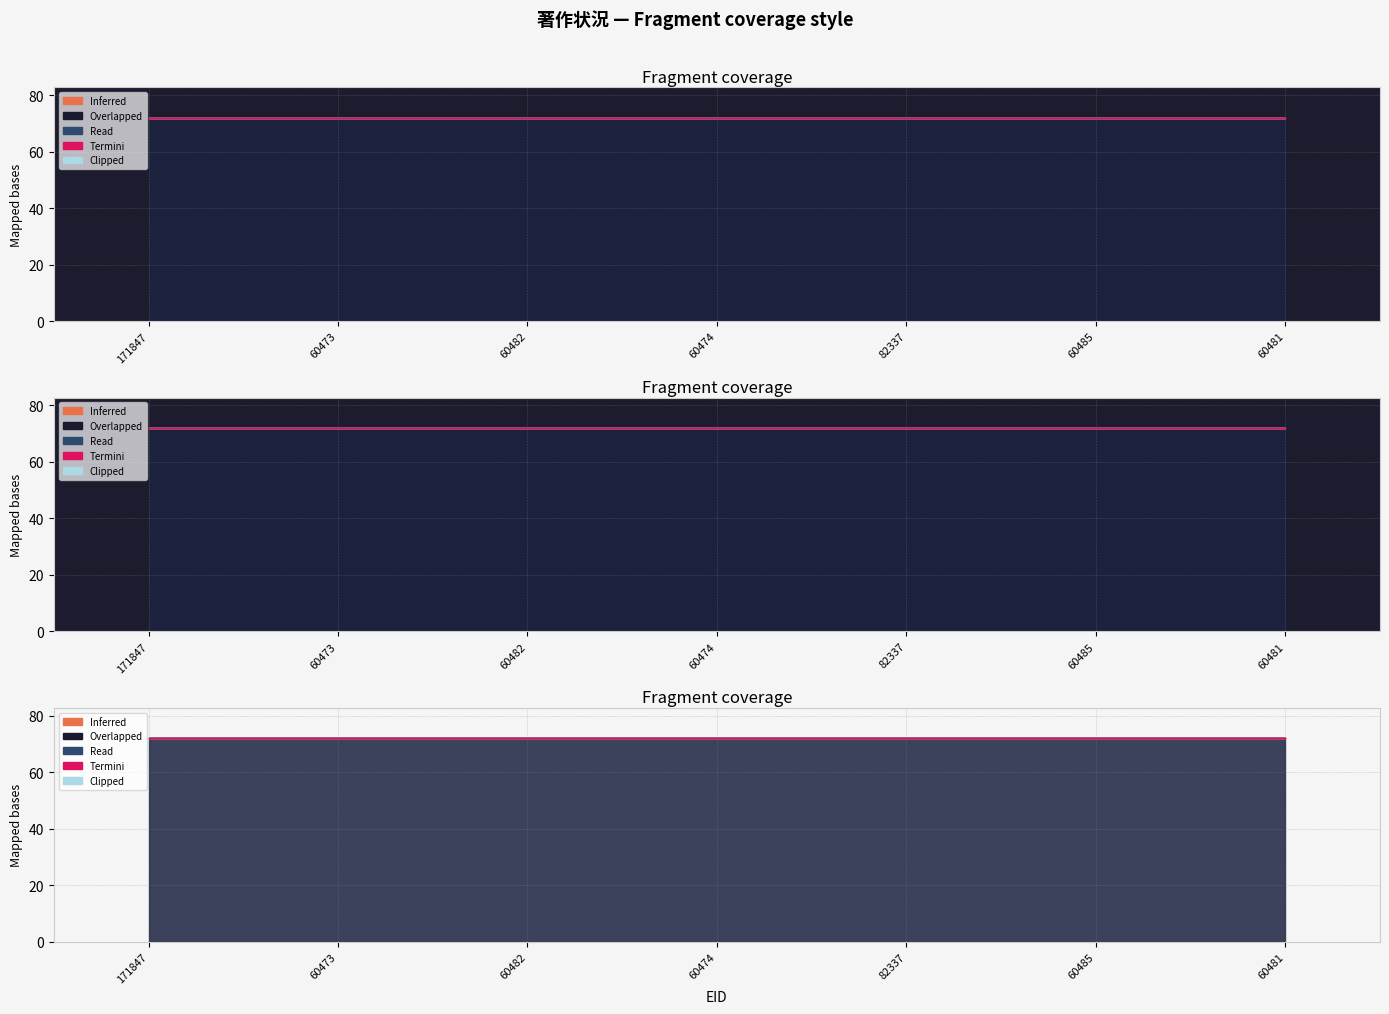

What is the label of the 1st point from the right?

60481